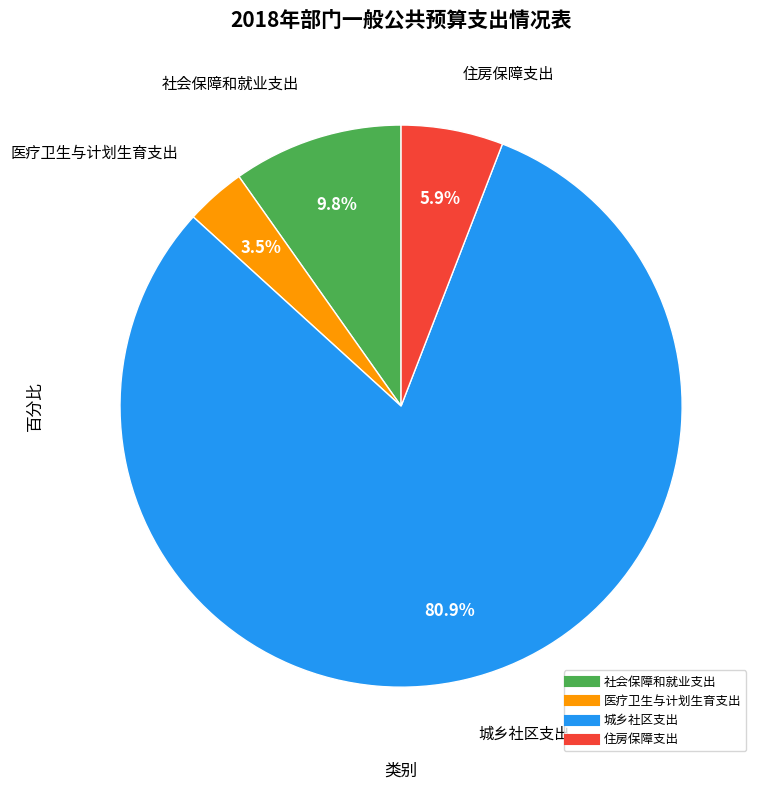

To the nearest percent, what is the difference between the largest and smallest slice percentages?

77%